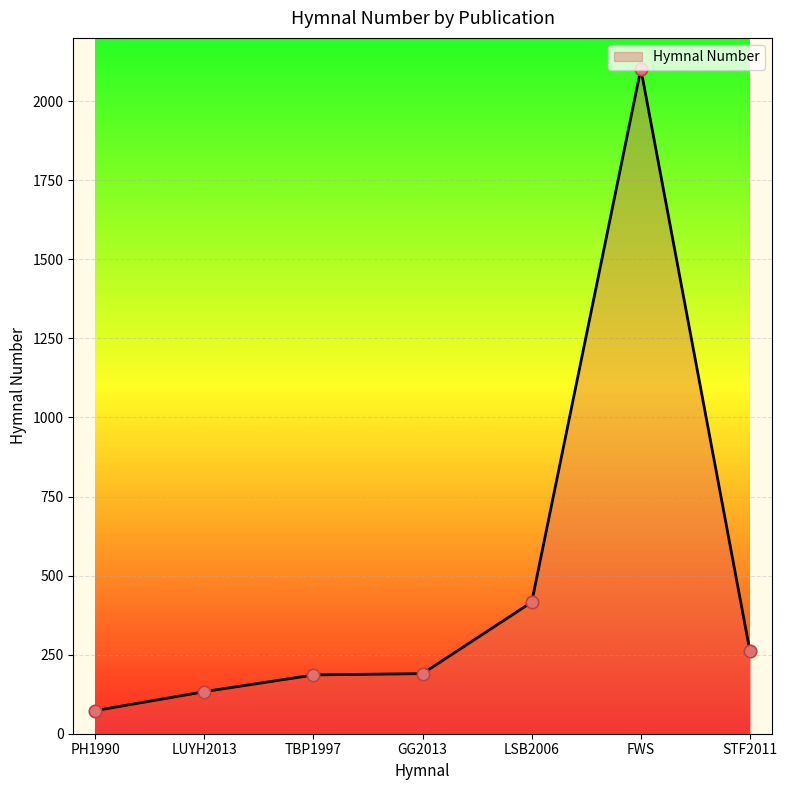

What is the ratio of the value at LSB2006 to the value at LUYH2013?

3.1